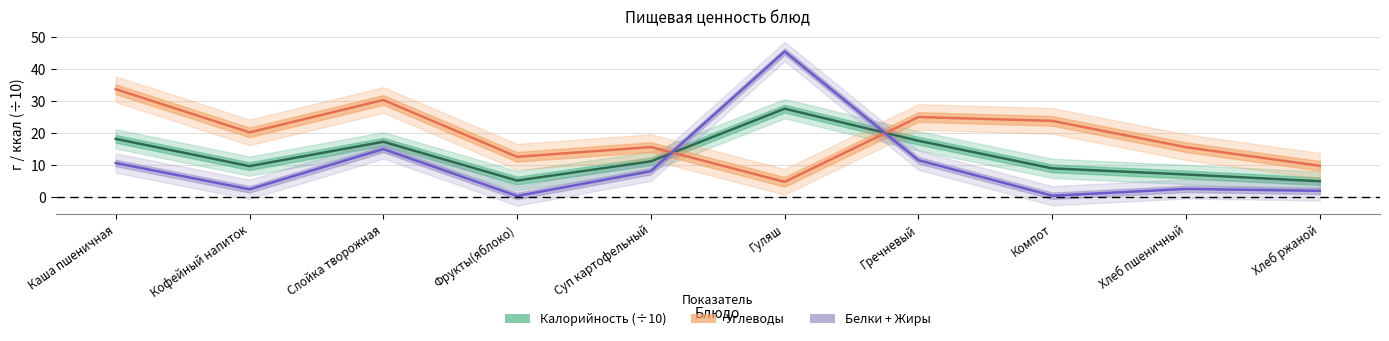

Does the chart display data point markers on the line(s)?

No